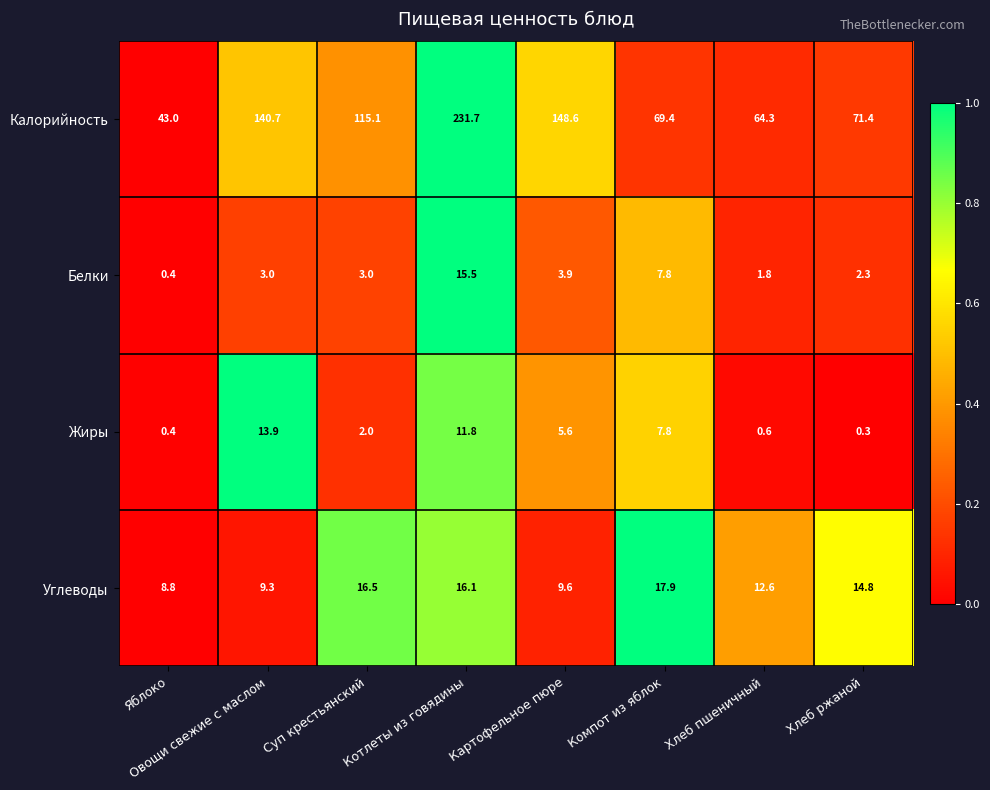

List the labels in order of Калорийность value, smallest first.

Яблоко, Хлеб пшеничный, Компот из яблок, Хлеб ржаной, Суп крестьянский, Овощи свежие с маслом, Картофельное пюре, Котлеты из говядины